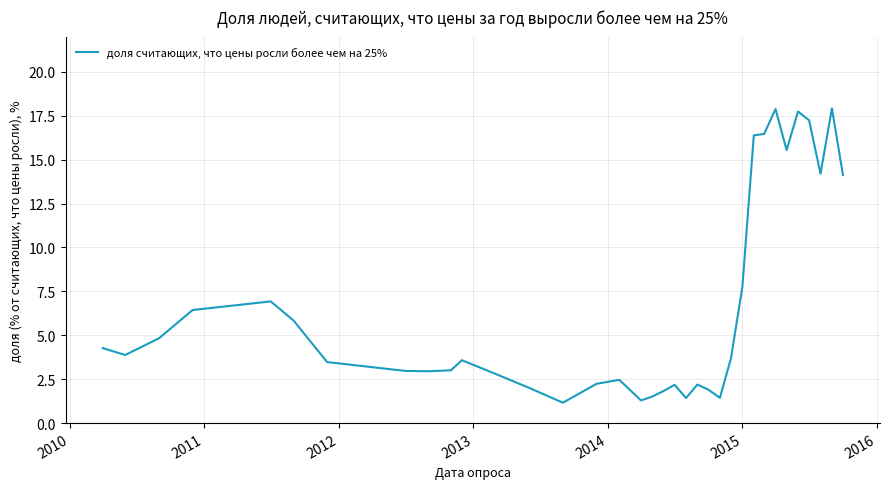

What is the greatest value displayed?

17.9